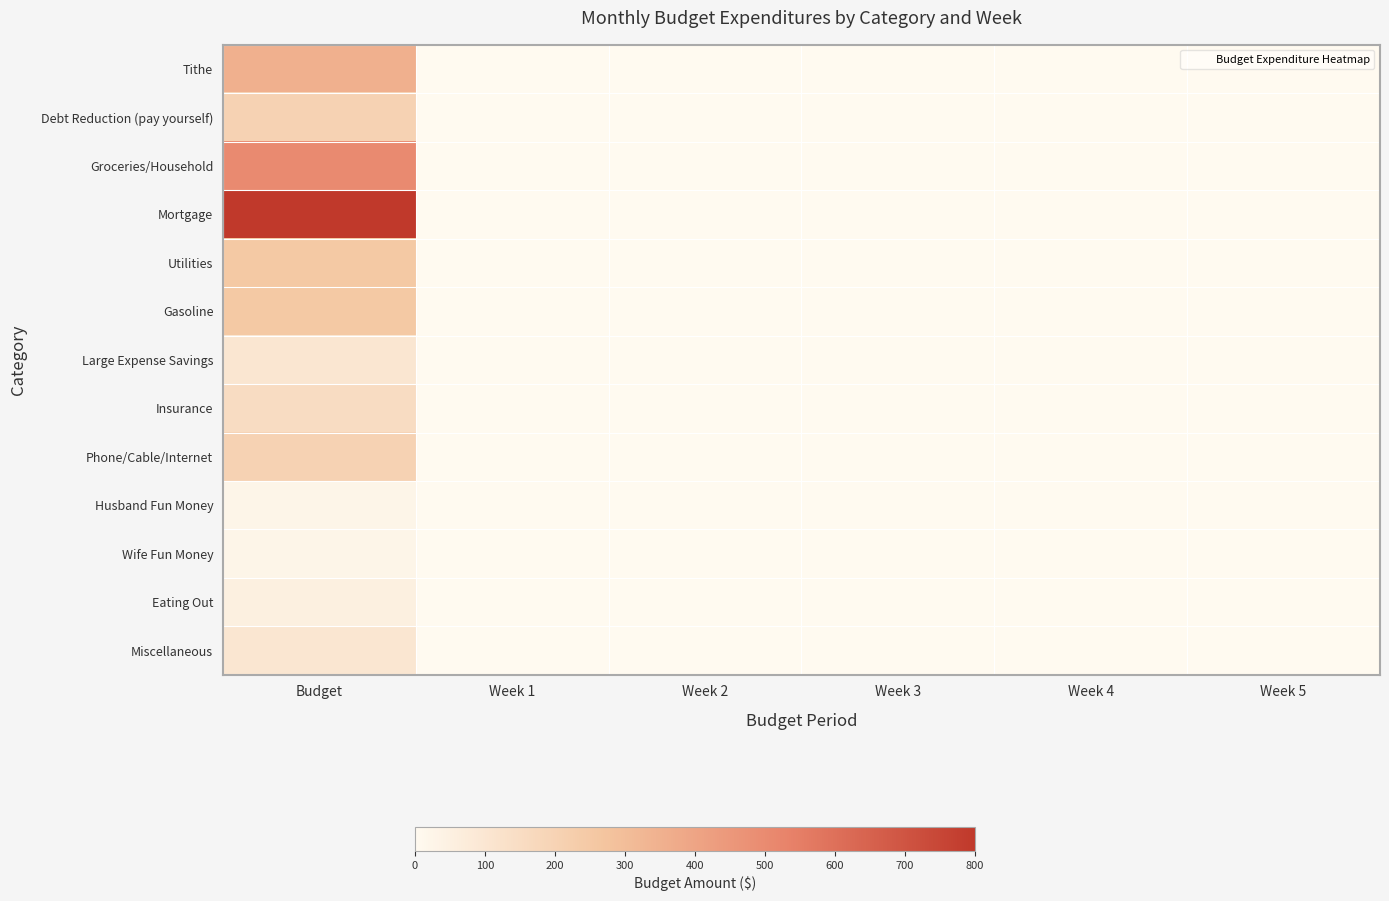

At which category does the chart reach its peak across all series?

Budget